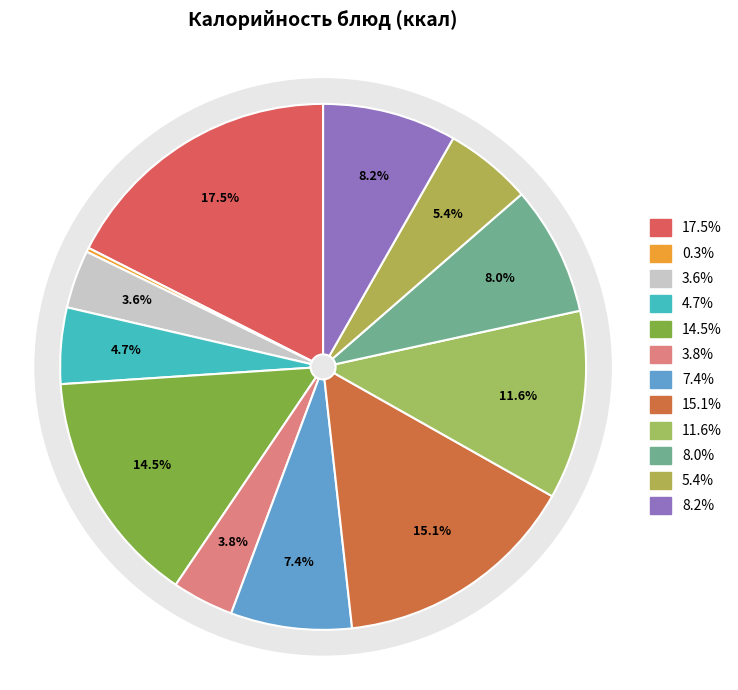

Is it true that Компот из сухофруктов (напиток) is 1% of the pie?

False